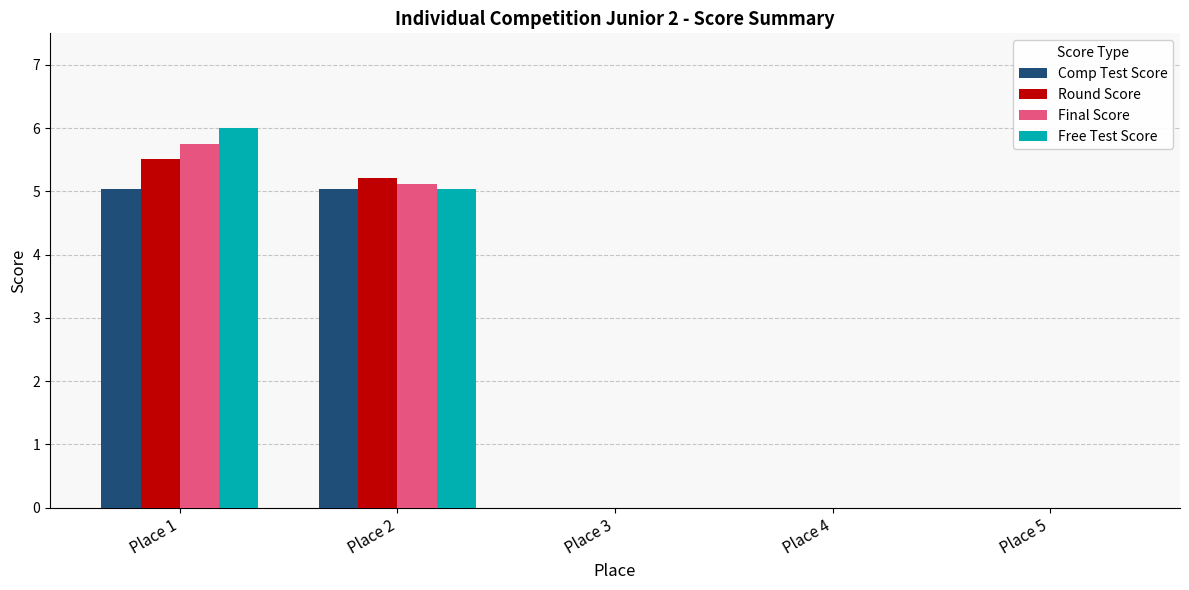

What are all the series names shown in the legend?

Comp Test Score, Round Score, Final Score, Free Test Score